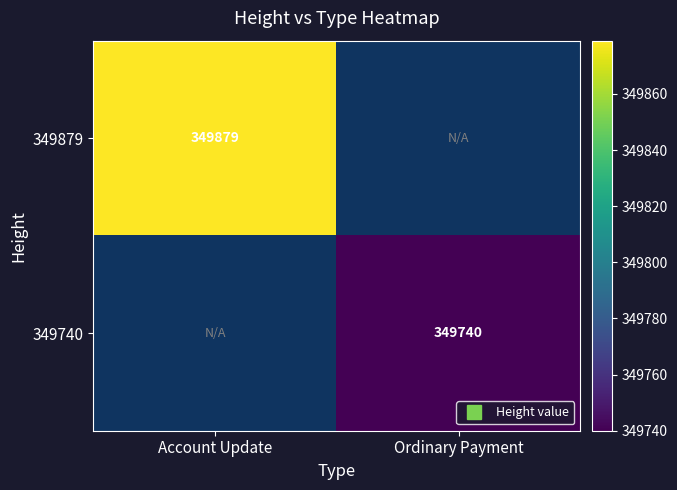

How many distinct data groups are displayed?

2